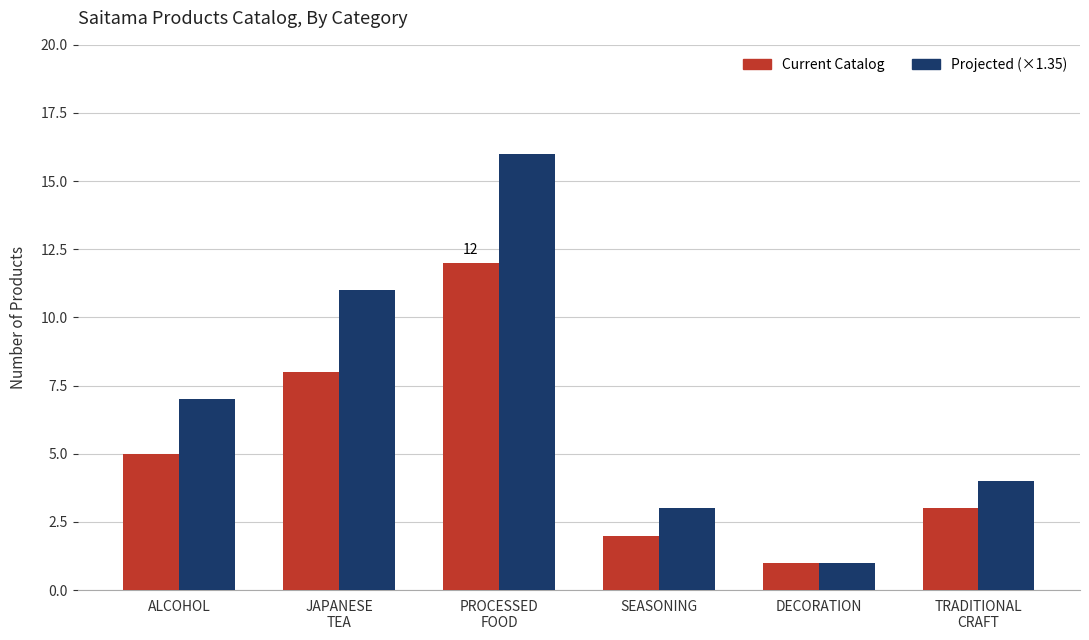

Which series has the widest spread of values?

Projected (×1.35)